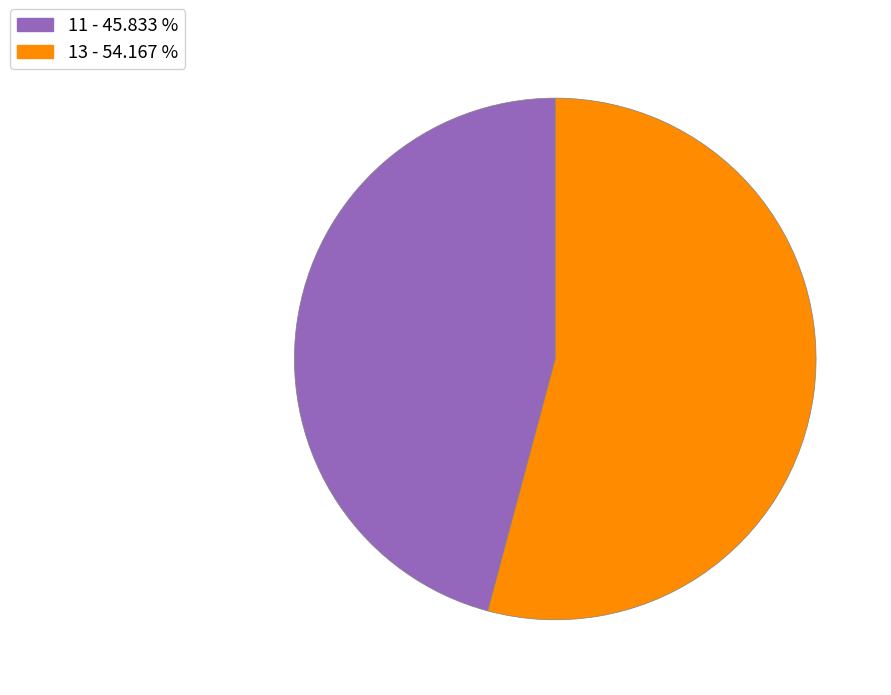

Is there any slice that represents more than half of the pie?

Yes